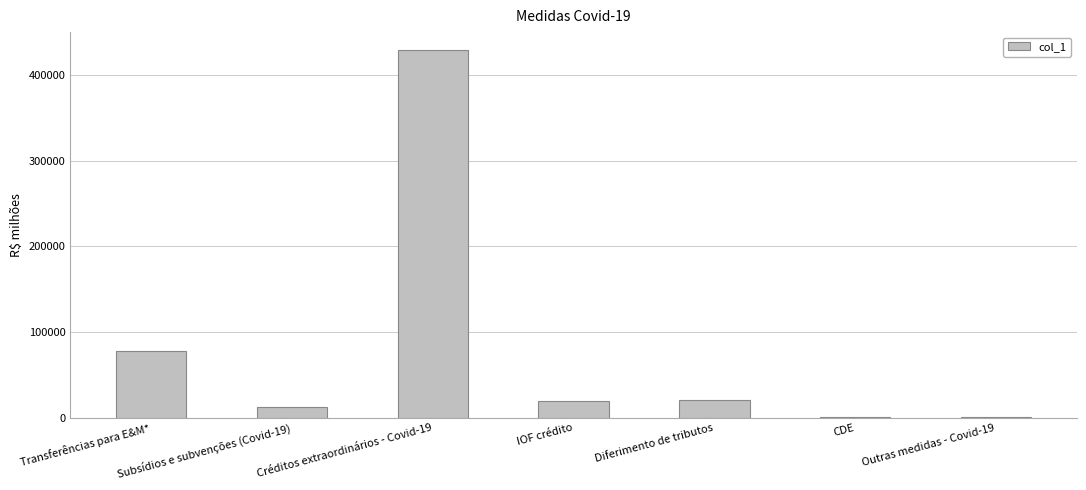

Read the value at Transferências para E&M*.

78247.0